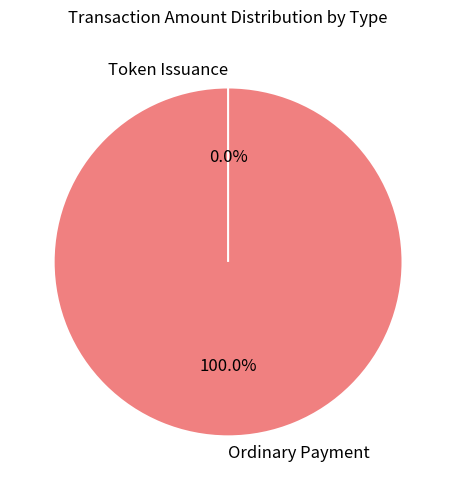

The Token Issuance slice represents 0% of the pie. True or false?

True